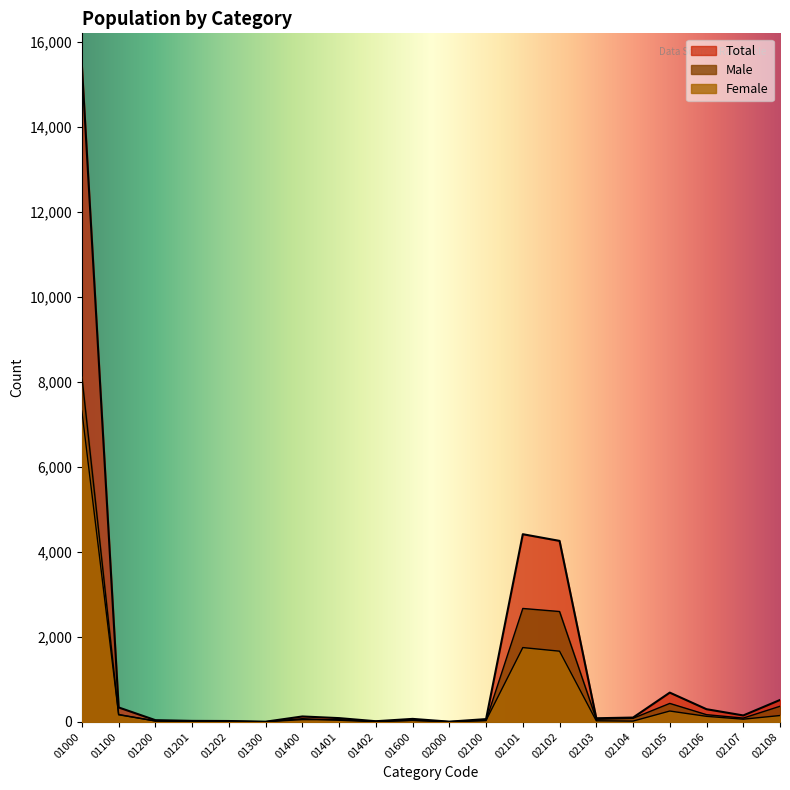

What is the sum of the Male values at 01201 and 02104?

97